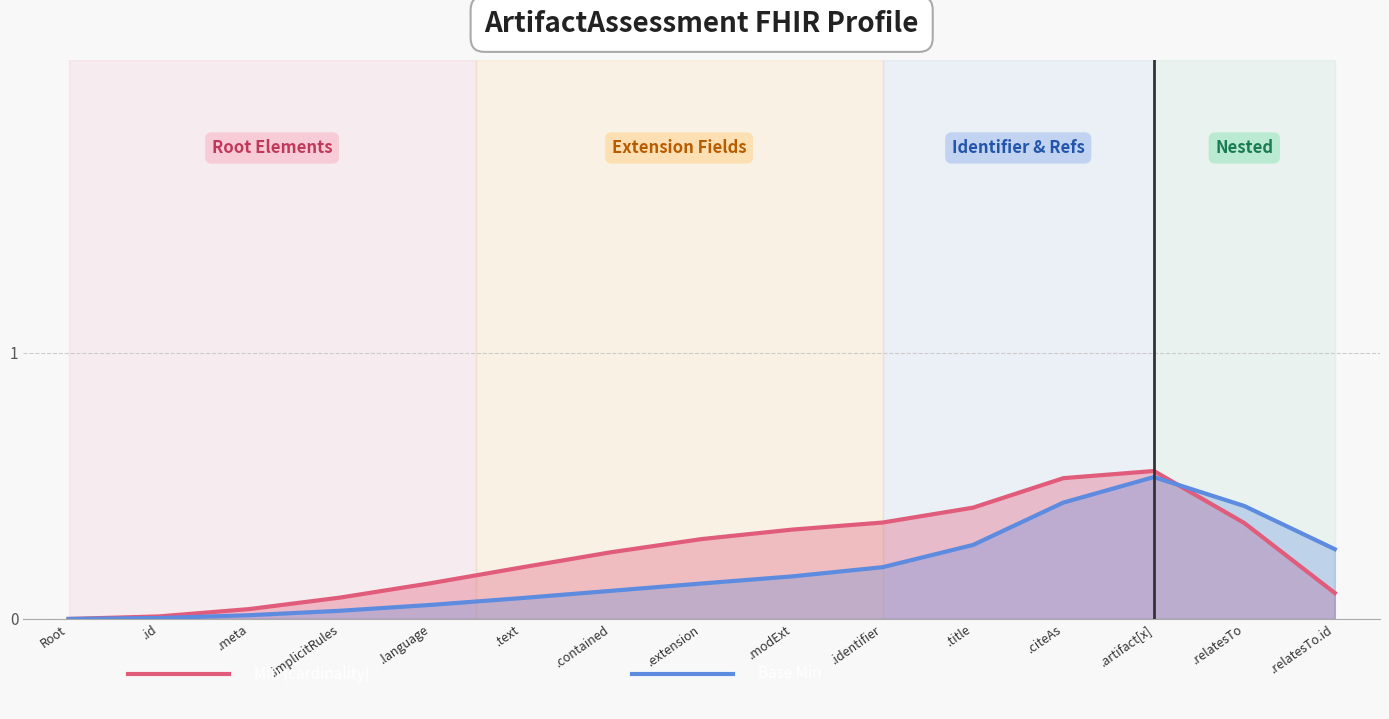

At which label is Base Min closest to 0?

Root